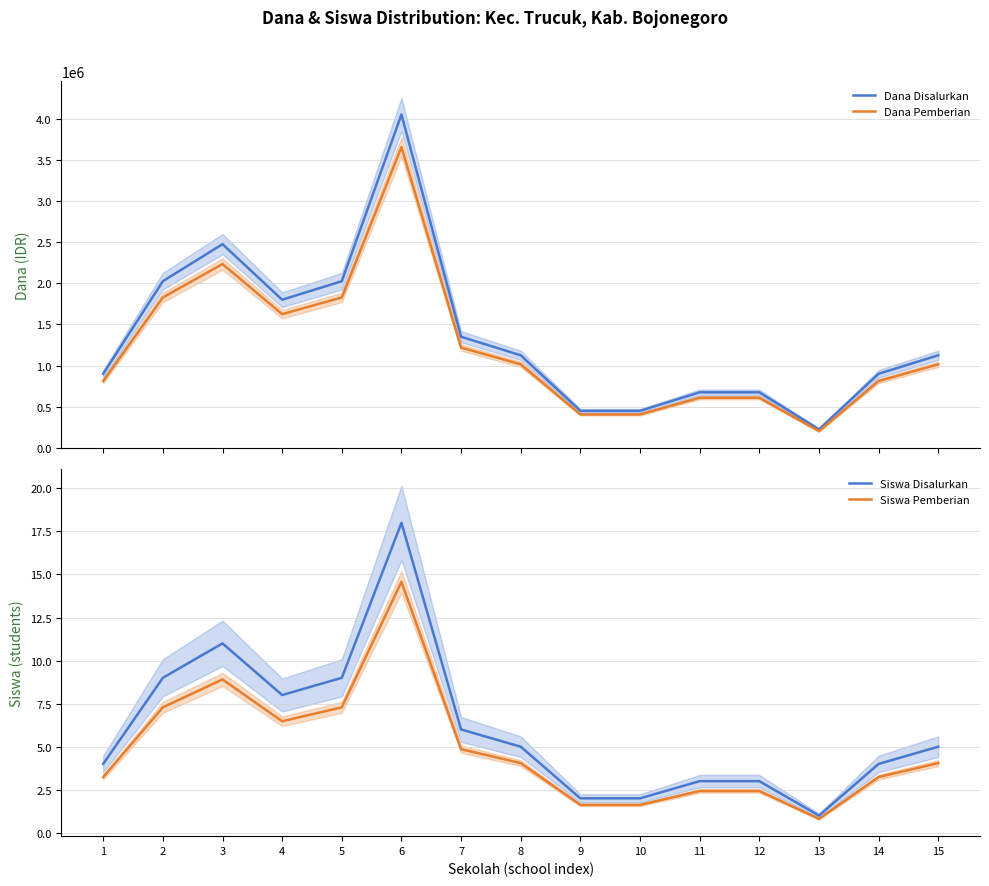

True or false: Dana Pemberian and Dana Disalurkan intersect in this chart.

False